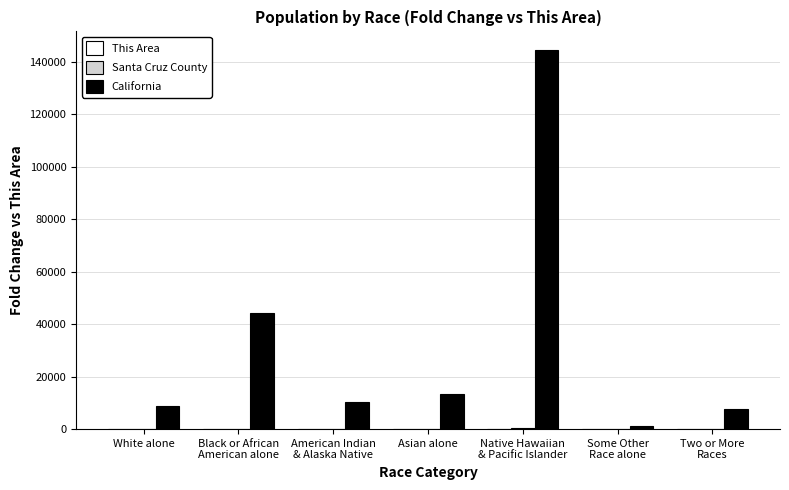

How many data points does each series have?

7